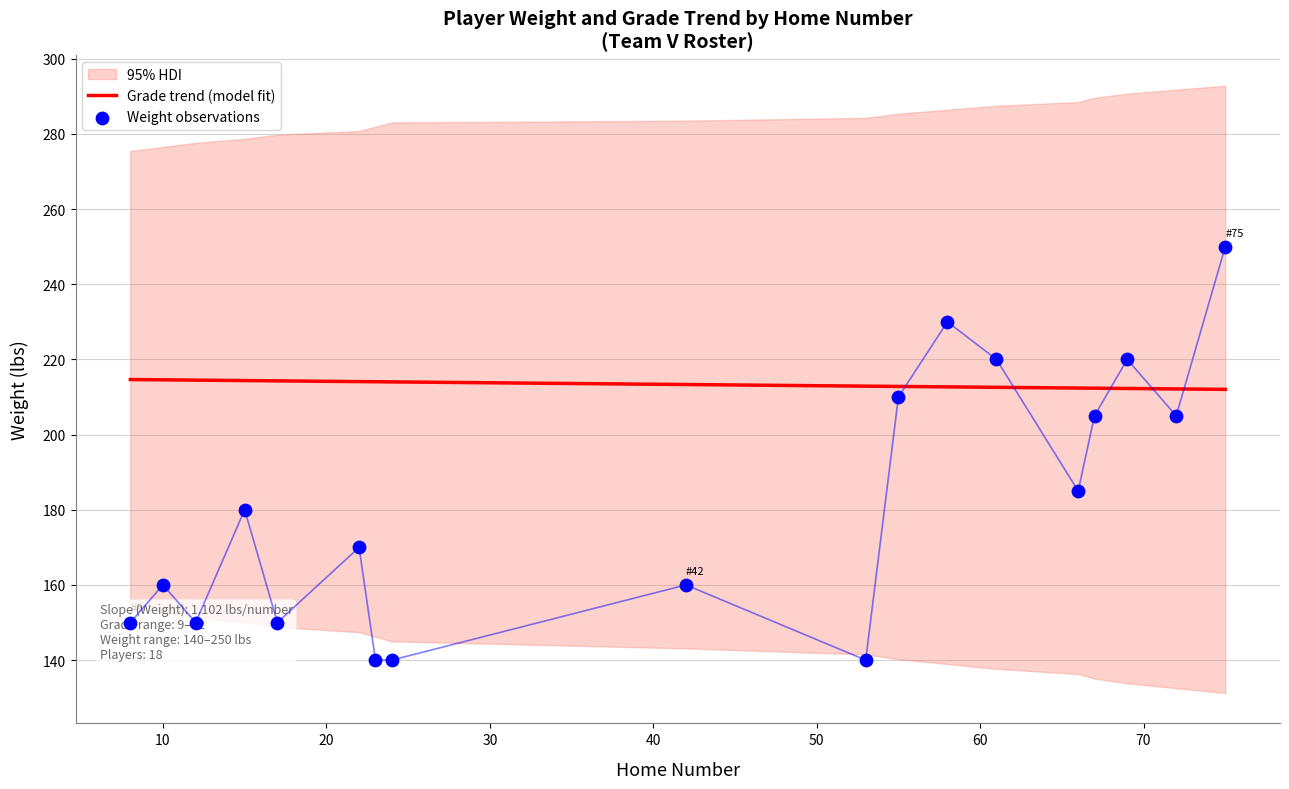

What is the total value across all series at 40?

364.3